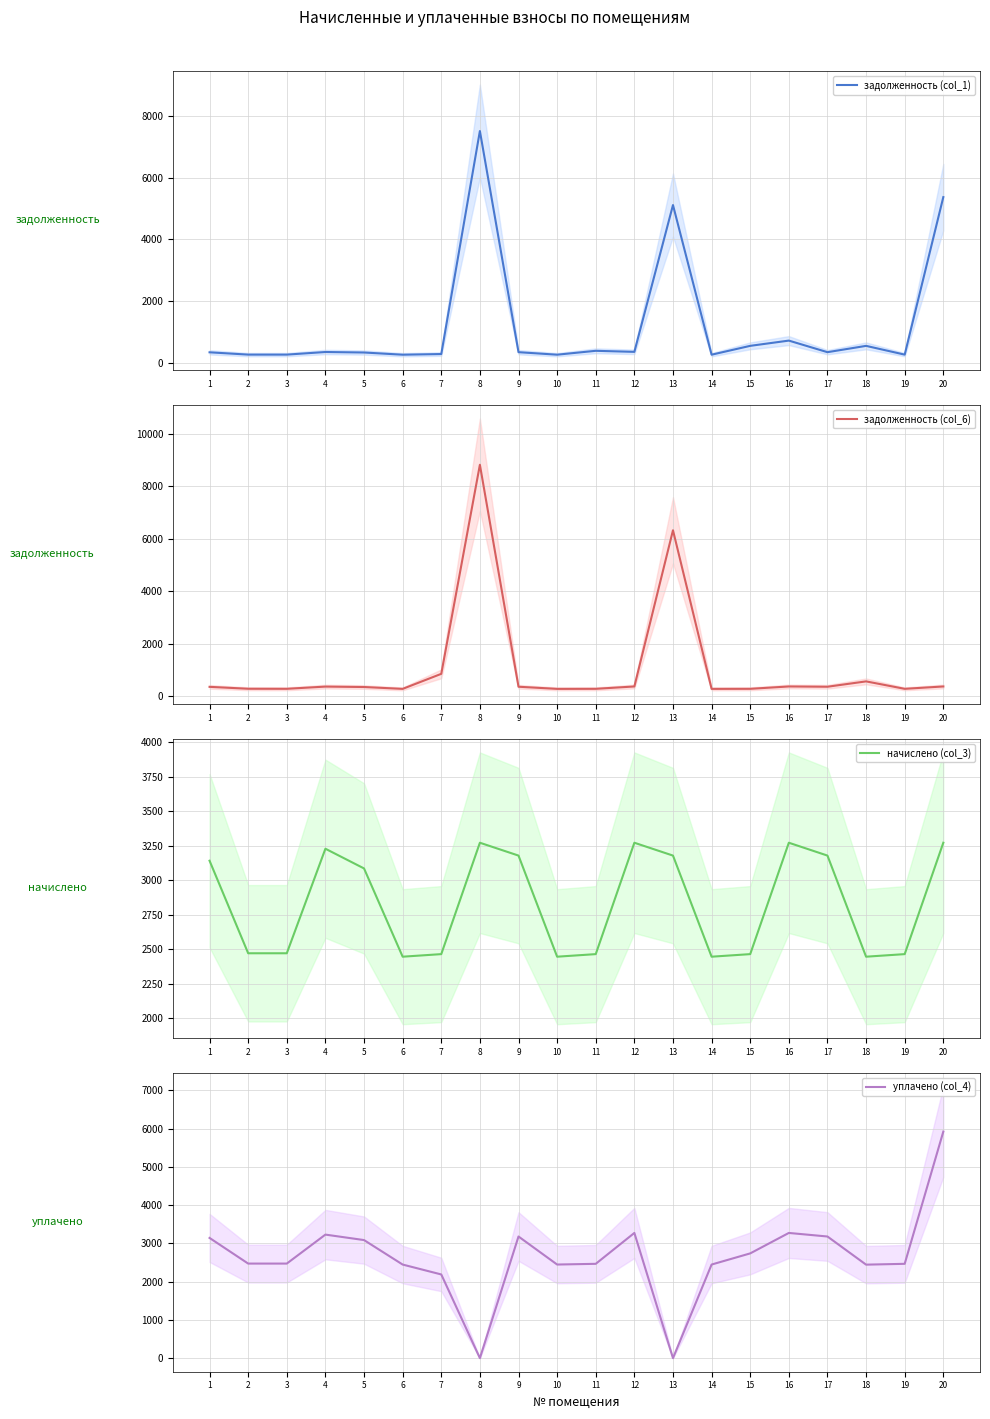

What are all the series names shown in the legend?

задолженность (col_1), задолженность (col_6), начислено (col_3), уплачено (col_4)